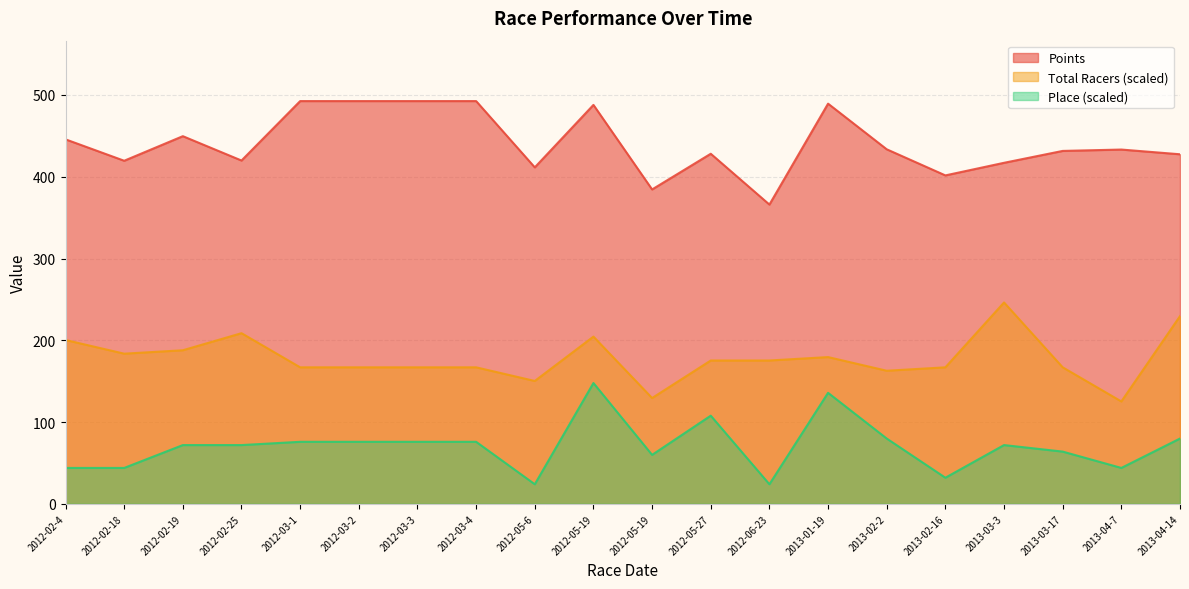

Where does the Points series first go above 433?

2012-02-4